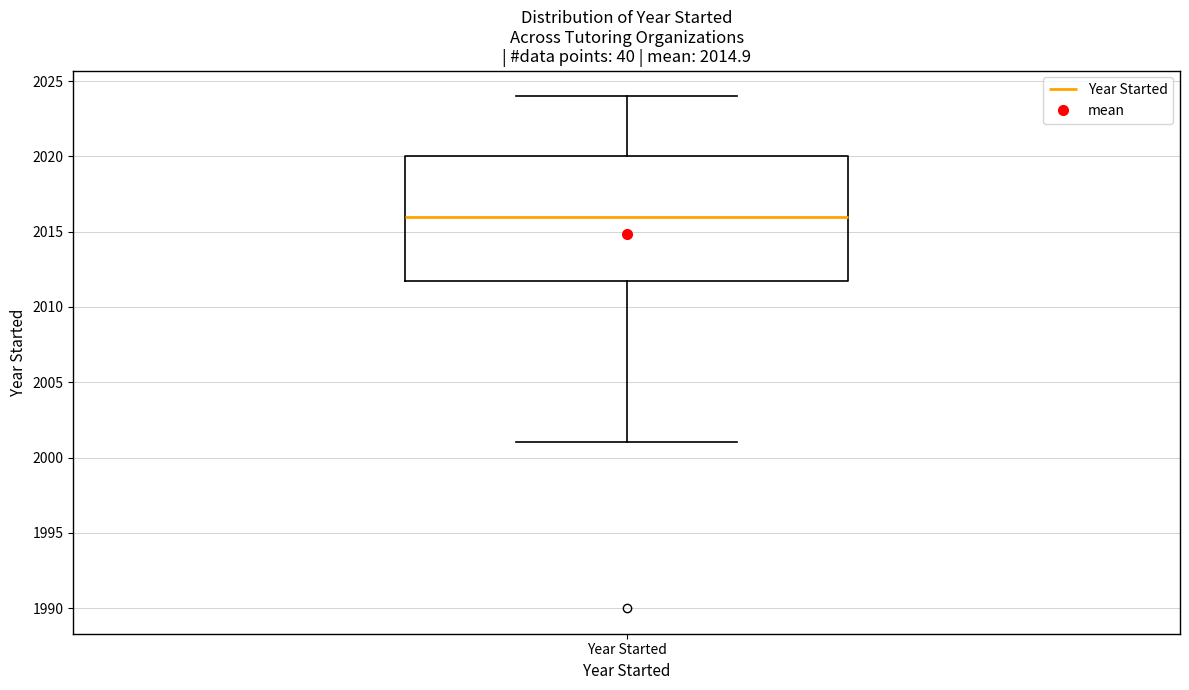

Where does the lower whisker of the box for Year Started end on the y-axis? The values are not printed on the chart, so give them approximately, as read against the axis.

2001